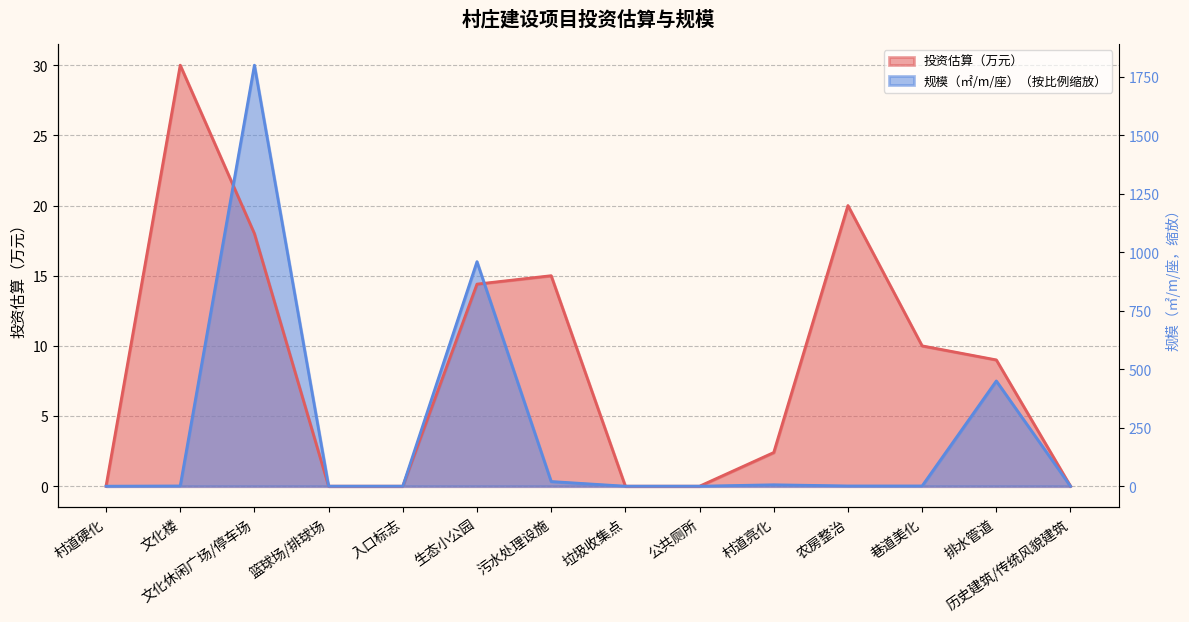

Between which two adjacent categories do 投资估算（万元） and 规模（㎡/m/座） first intersect?

文化楼 and 文化休闲广场/停车场